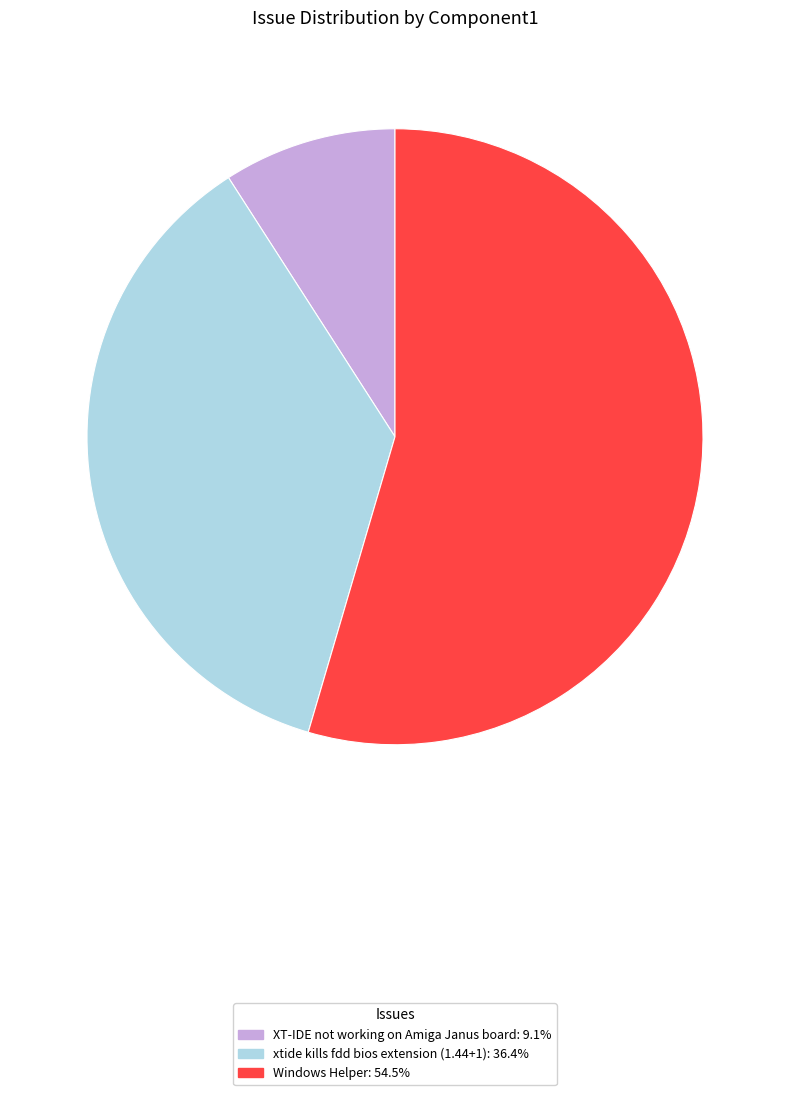

Rank the categories by value from lowest to highest.

XT-IDE not working on Amiga Janus board, xtide kills fdd bios extension (1.44+1), Windows Helper